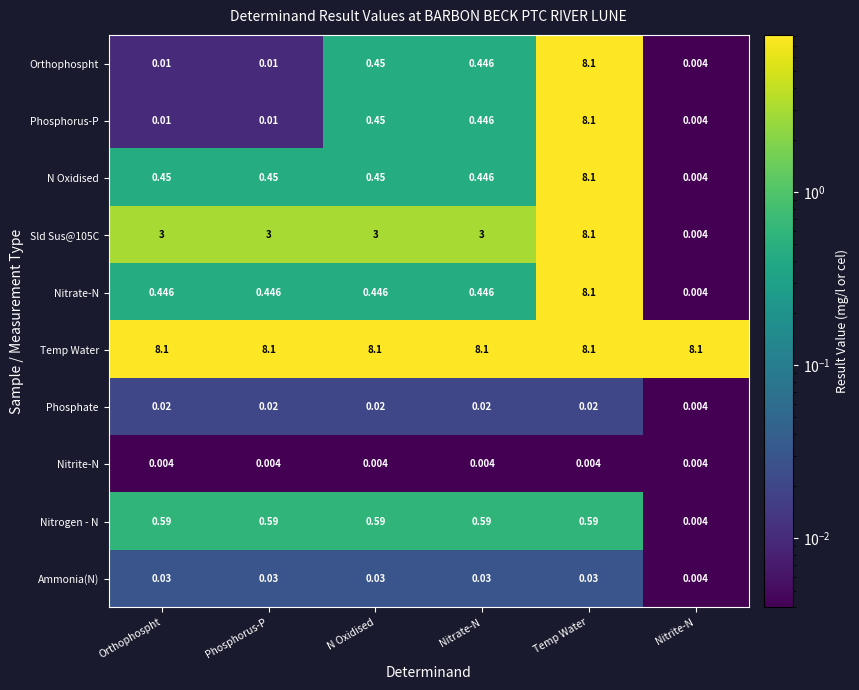

Where is Phosphorus-P nearest to the value 4?

N Oxidised